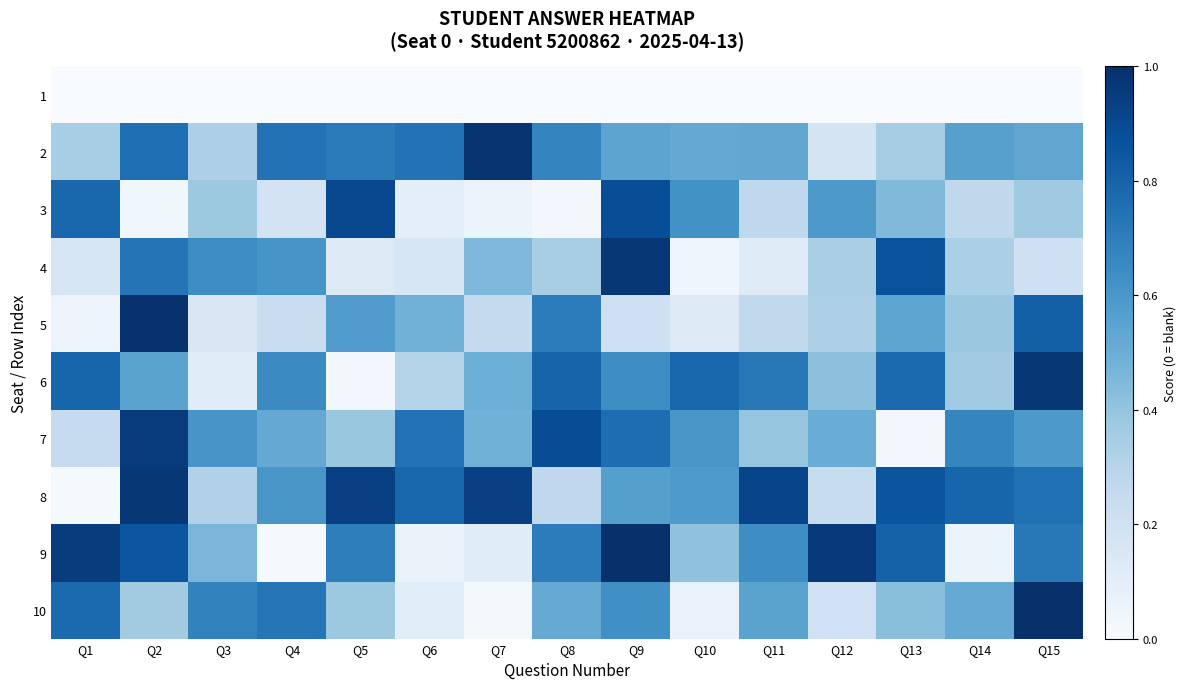

Reading left to right, extract all data points from this chart.

1: Q1=0.0	Q2=0.0	Q3=0.0	Q4=0.0	Q5=0.0	Q6=0.0	Q7=0.0	Q8=0.0	Q9=0.0	Q10=0.0	Q11=0.0	Q12=0.0	Q13=0.0	Q14=0.0	Q15=0.0
2: Q1=0.3	Q2=0.8	Q3=0.3	Q4=0.7	Q5=0.7	Q6=0.7	Q7=1.0	Q8=0.7	Q9=0.5	Q10=0.5	Q11=0.5	Q12=0.2	Q13=0.3	Q14=0.6	Q15=0.5
3: Q1=0.8	Q2=0.0	Q3=0.4	Q4=0.2	Q5=0.9	Q6=0.1	Q7=0.1	Q8=0.0	Q9=0.9	Q10=0.6	Q11=0.3	Q12=0.6	Q13=0.4	Q14=0.3	Q15=0.4
4: Q1=0.2	Q2=0.7	Q3=0.6	Q4=0.6	Q5=0.1	Q6=0.2	Q7=0.4	Q8=0.3	Q9=1.0	Q10=0.0	Q11=0.1	Q12=0.3	Q13=0.9	Q14=0.3	Q15=0.2
5: Q1=0.1	Q2=1.0	Q3=0.1	Q4=0.2	Q5=0.6	Q6=0.5	Q7=0.3	Q8=0.7	Q9=0.2	Q10=0.1	Q11=0.3	Q12=0.3	Q13=0.5	Q14=0.4	Q15=0.8
6: Q1=0.8	Q2=0.6	Q3=0.1	Q4=0.6	Q5=0.0	Q6=0.3	Q7=0.5	Q8=0.8	Q9=0.6	Q10=0.8	Q11=0.7	Q12=0.4	Q13=0.8	Q14=0.4	Q15=1.0
7: Q1=0.2	Q2=1.0	Q3=0.6	Q4=0.5	Q5=0.4	Q6=0.7	Q7=0.5	Q8=0.9	Q9=0.8	Q10=0.6	Q11=0.4	Q12=0.5	Q13=0.0	Q14=0.7	Q15=0.6
8: Q1=0.0	Q2=1.0	Q3=0.3	Q4=0.6	Q5=0.9	Q6=0.8	Q7=0.9	Q8=0.3	Q9=0.6	Q10=0.6	Q11=0.9	Q12=0.2	Q13=0.9	Q14=0.8	Q15=0.8
9: Q1=1.0	Q2=0.9	Q3=0.5	Q4=0.0	Q5=0.7	Q6=0.1	Q7=0.1	Q8=0.7	Q9=1.0	Q10=0.4	Q11=0.6	Q12=1.0	Q13=0.8	Q14=0.1	Q15=0.7
10: Q1=0.8	Q2=0.4	Q3=0.7	Q4=0.7	Q5=0.4	Q6=0.1	Q7=0.0	Q8=0.5	Q9=0.6	Q10=0.1	Q11=0.6	Q12=0.2	Q13=0.4	Q14=0.5	Q15=1.0